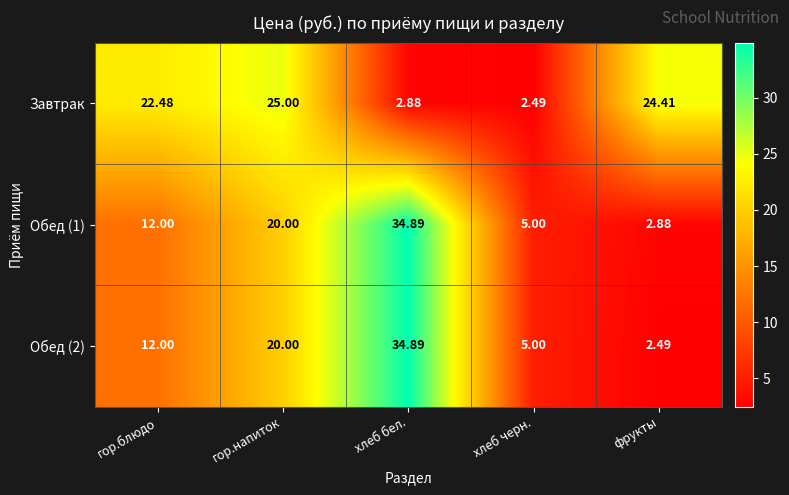

How many data points in Завтрак are less than 22?

2